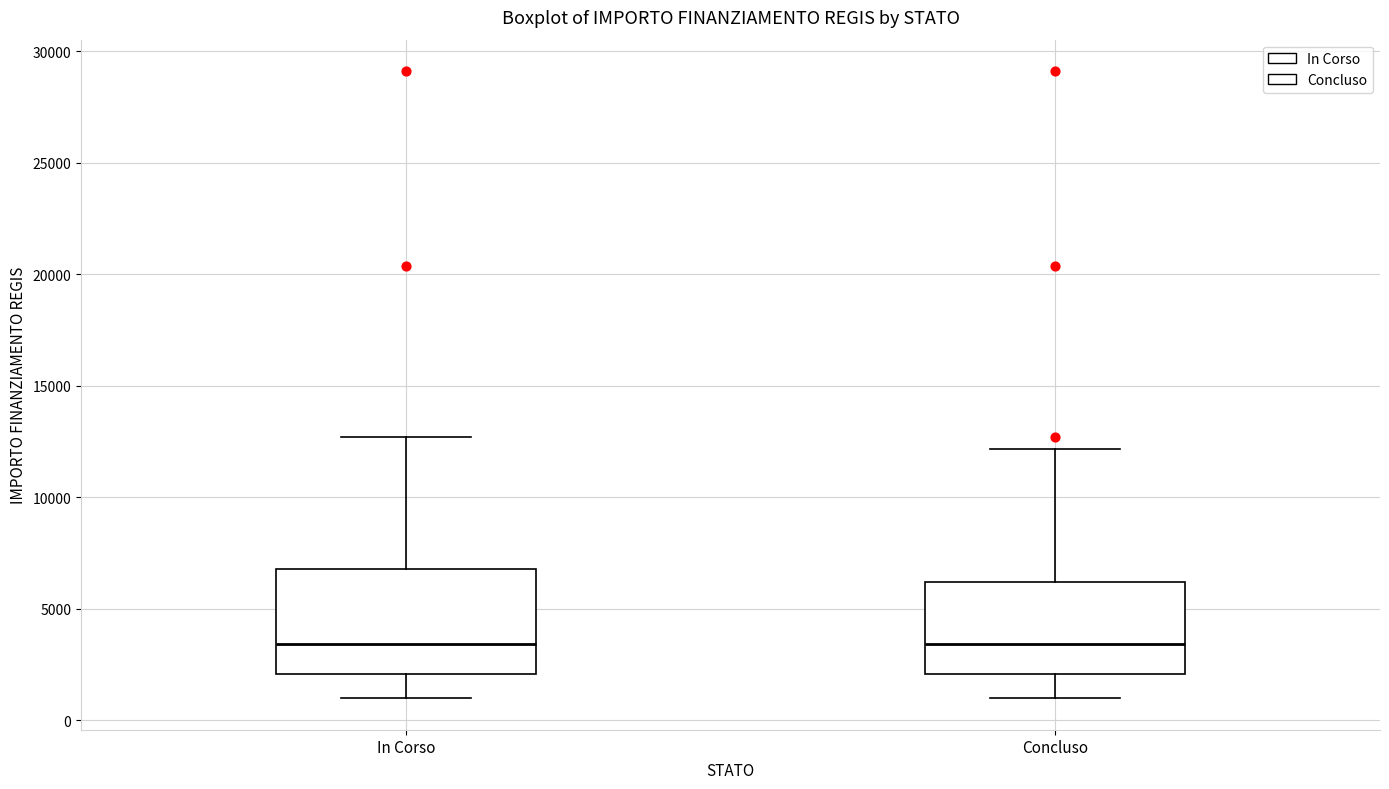

Reading left to right, read every box against the y-axis: the position of its median line, the range the box covers, and the ends of its whiskers. The values are not printed on the chart, so give them approximately, as read against the axis.

In Corso: median 3500, box 2000 to 7000, whiskers 1000 to 12500
Concluso: median 3500, box 2000 to 6000, whiskers 1000 to 12000